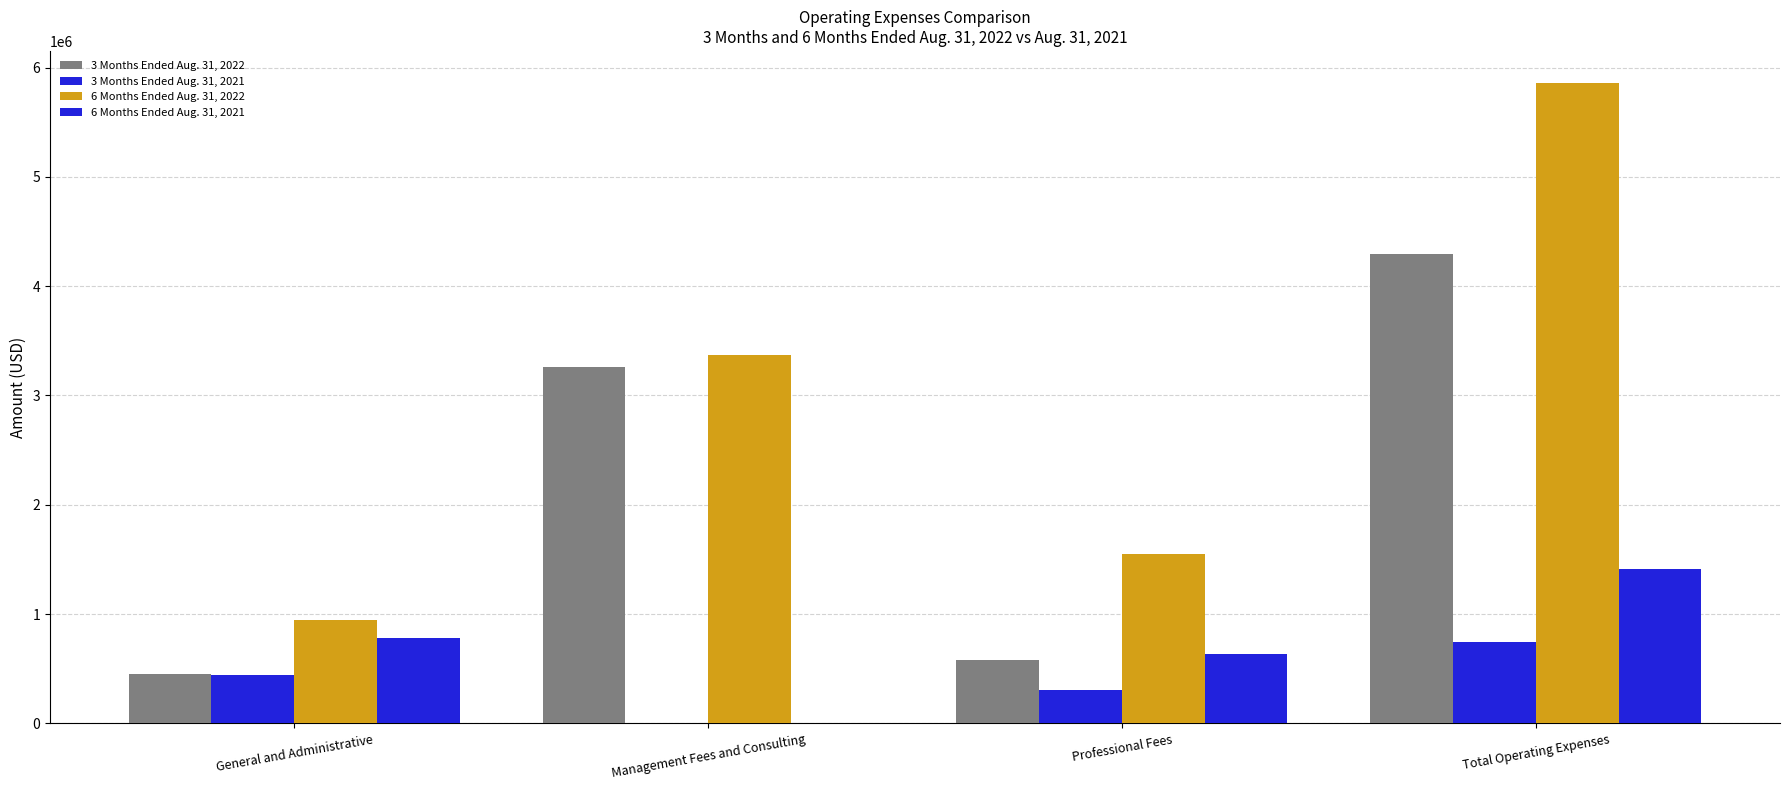

Does the chart contain stacked bars?

No